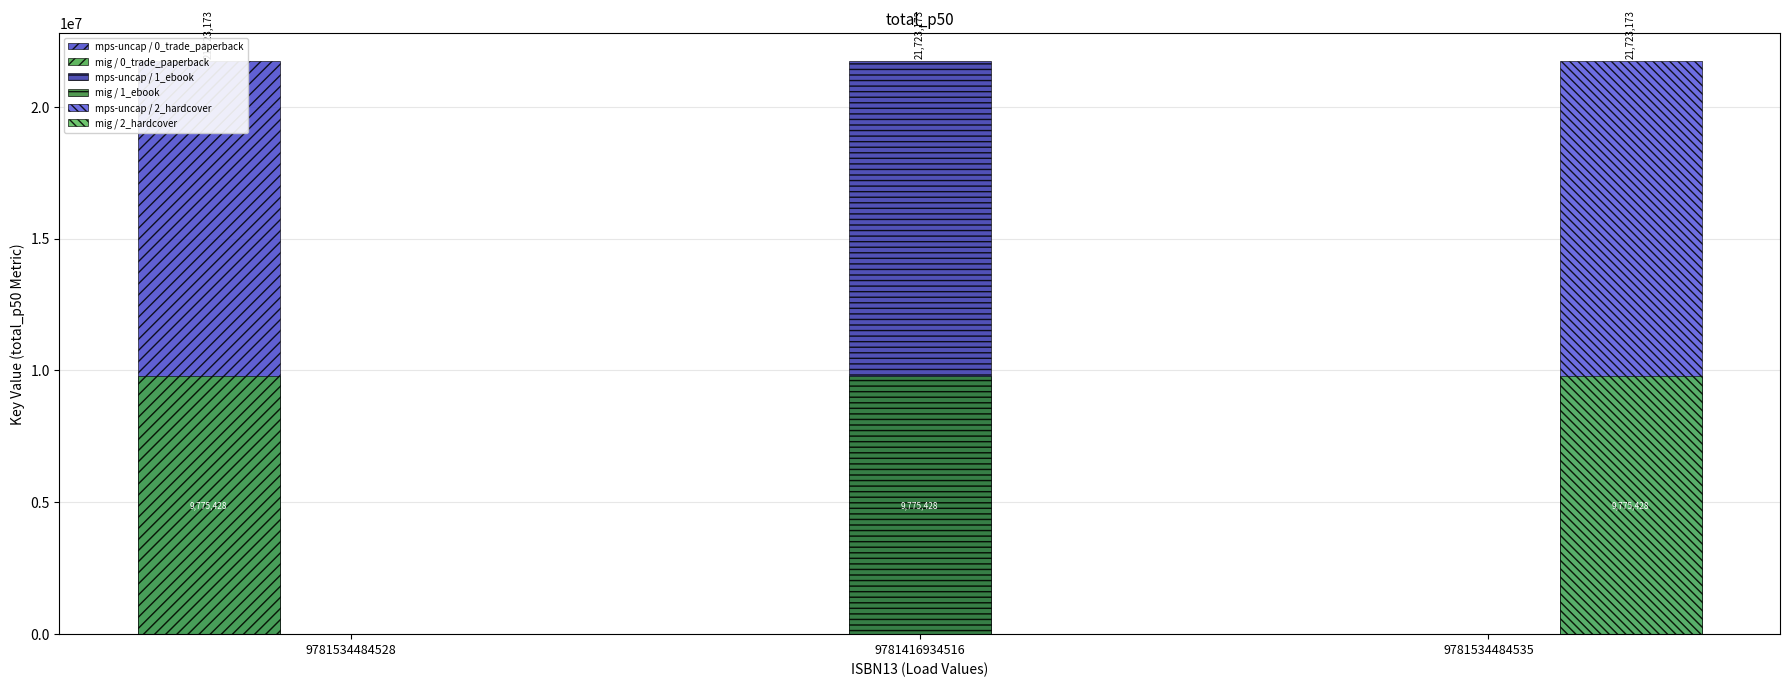

Which category has the lowest value in the mps-uncap / 2_hardcover series?

9781534484528